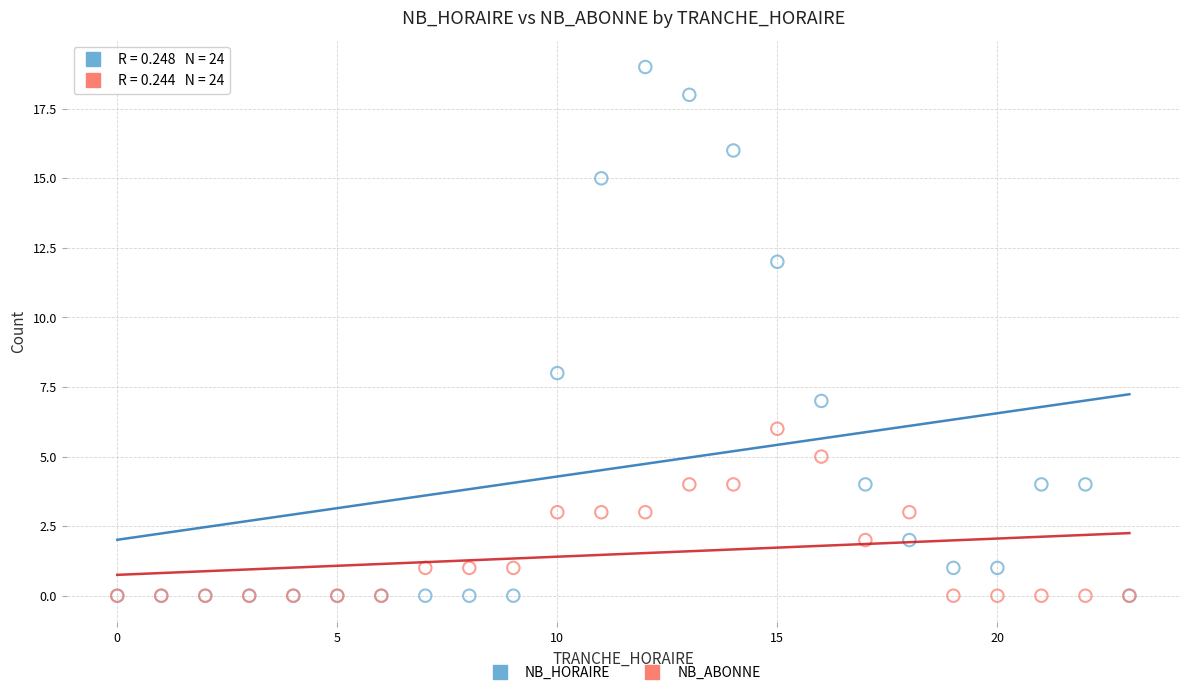

What are all the series names shown in the legend?

NB_HORAIRE, NB_ABONNE